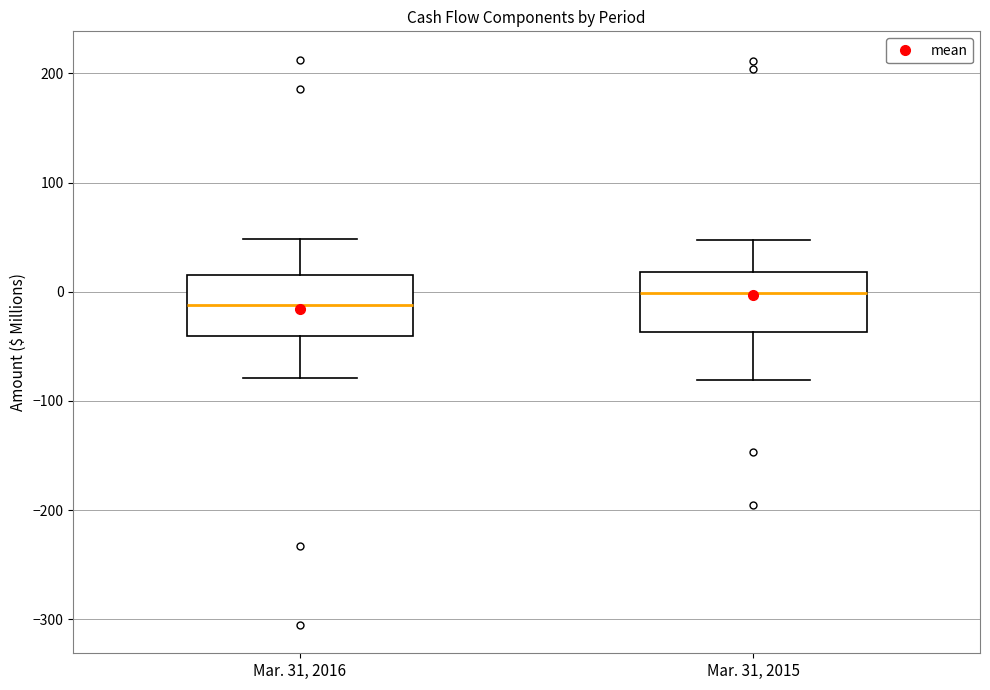

Reading left to right, read every box against the y-axis: the position of its median line, the range the box covers, and the ends of its whiskers. The values are not printed on the chart, so give them approximately, as read against the axis.

Mar. 31, 2016: median -10, box -40 to 10, whiskers -80 to 50
Mar. 31, 2015: median 0, box -40 to 20, whiskers -80 to 50